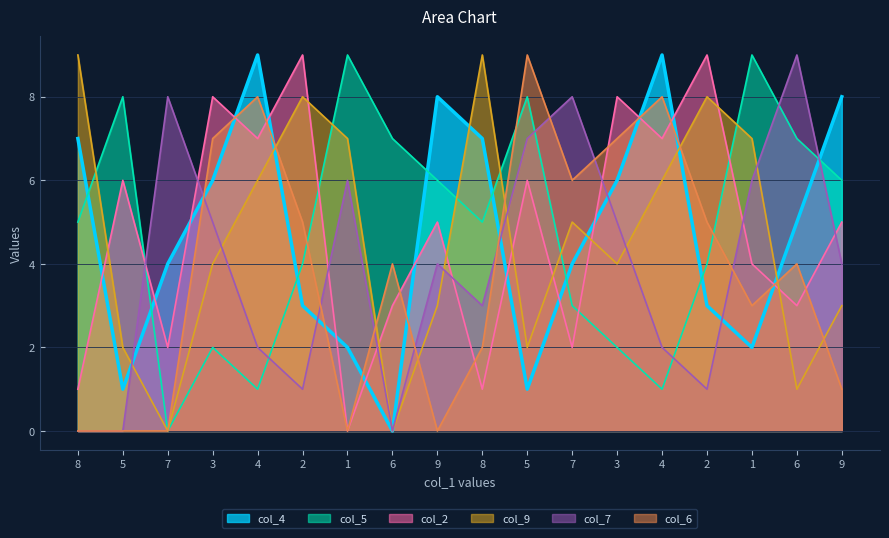

Rank the series at 1 from lowest to highest value.

col_2, col_6, col_4, col_7, col_9, col_5